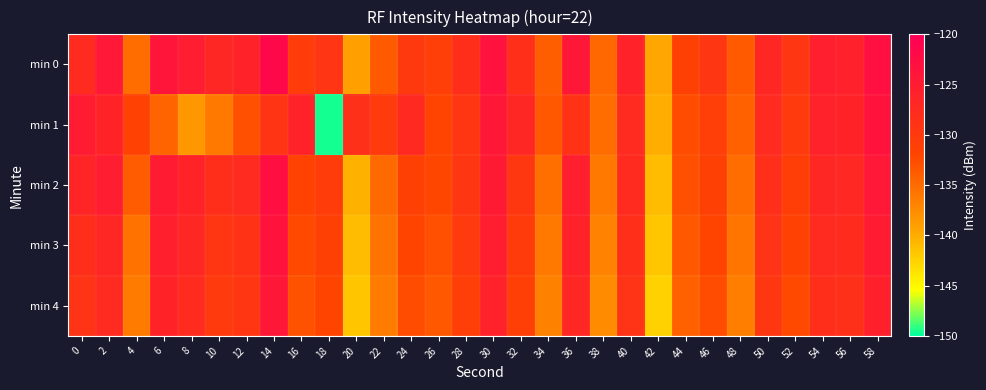

Rank the series by their maximum value, from highest to lowest.

min 0, min 2, min 1, min 3, min 4